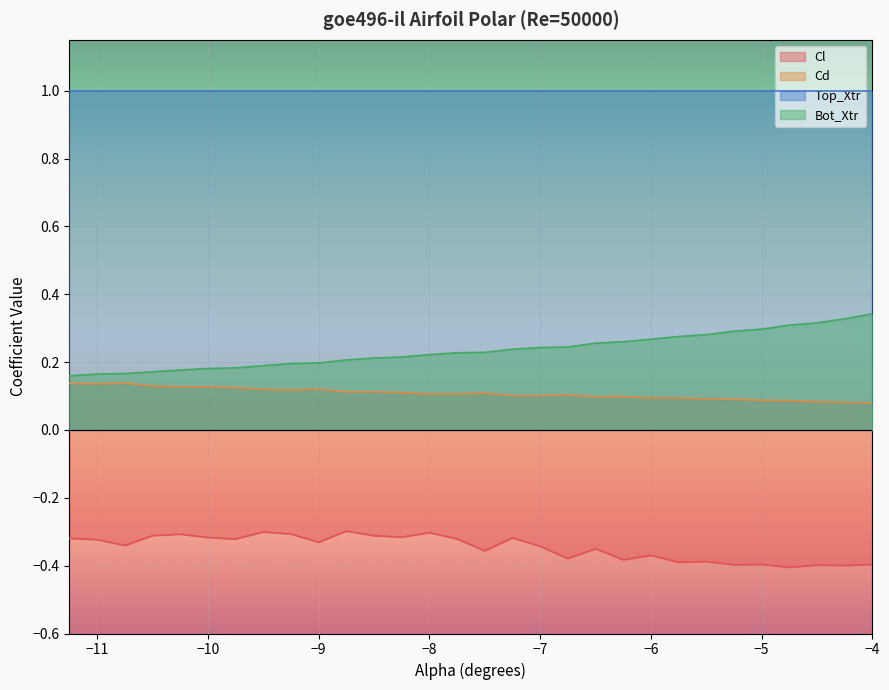

Rank the series by their maximum value, from highest to lowest.

Top_Xtr, Bot_Xtr, Cd, Cl